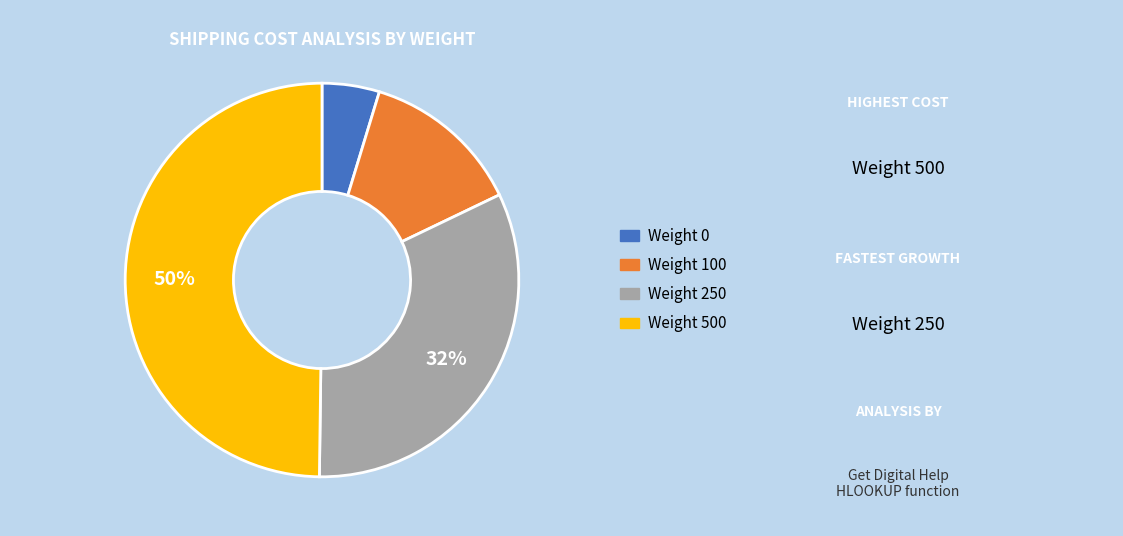

Between Weight 500 and Weight 0, which is larger?

Weight 500